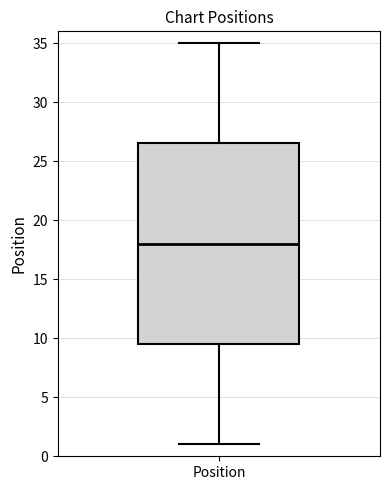

Transcribe this box plot: give where the median line is, the range the box spans, and where the two whiskers end, as read against the y-axis. The values are not printed on the chart, so give them approximately, as read against the axis.

median 18.0, box 9.5 to 26.5, whiskers 1.0 to 35.0